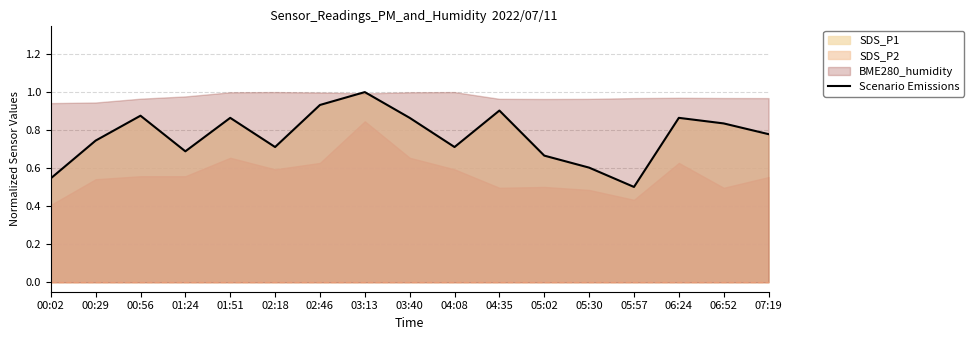

What is the value of the 3rd point from the left?

0.9